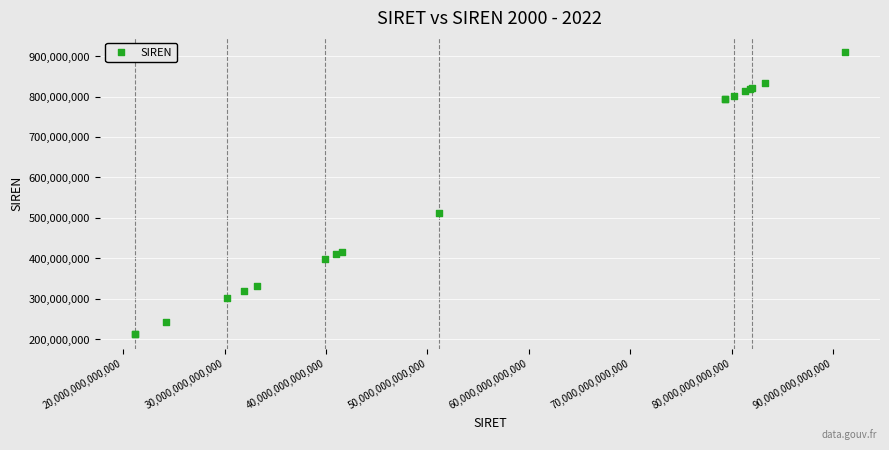

What Y value in the scatter plot is closest to 561592296?

511109589